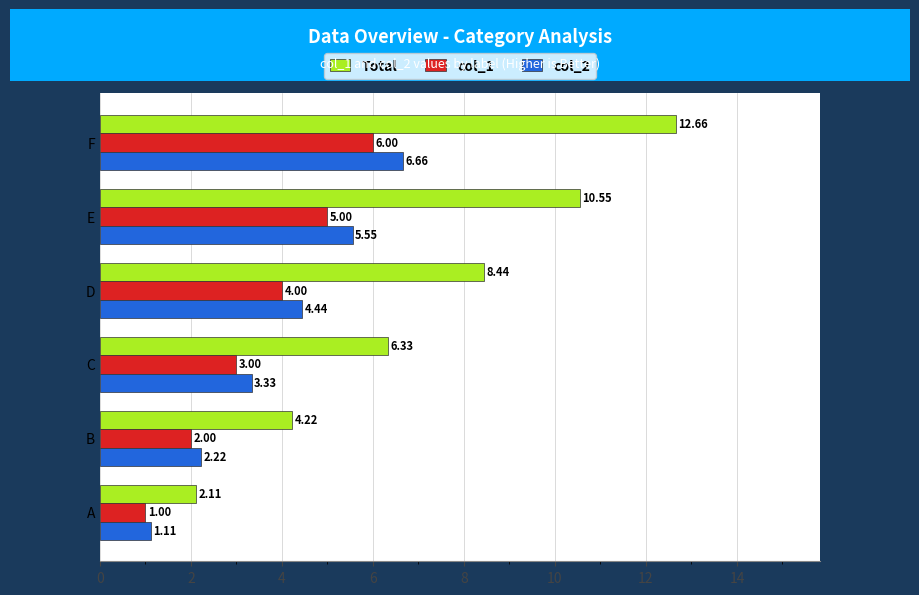

Rank the categories by Total value from highest to lowest.

F, E, D, C, B, A